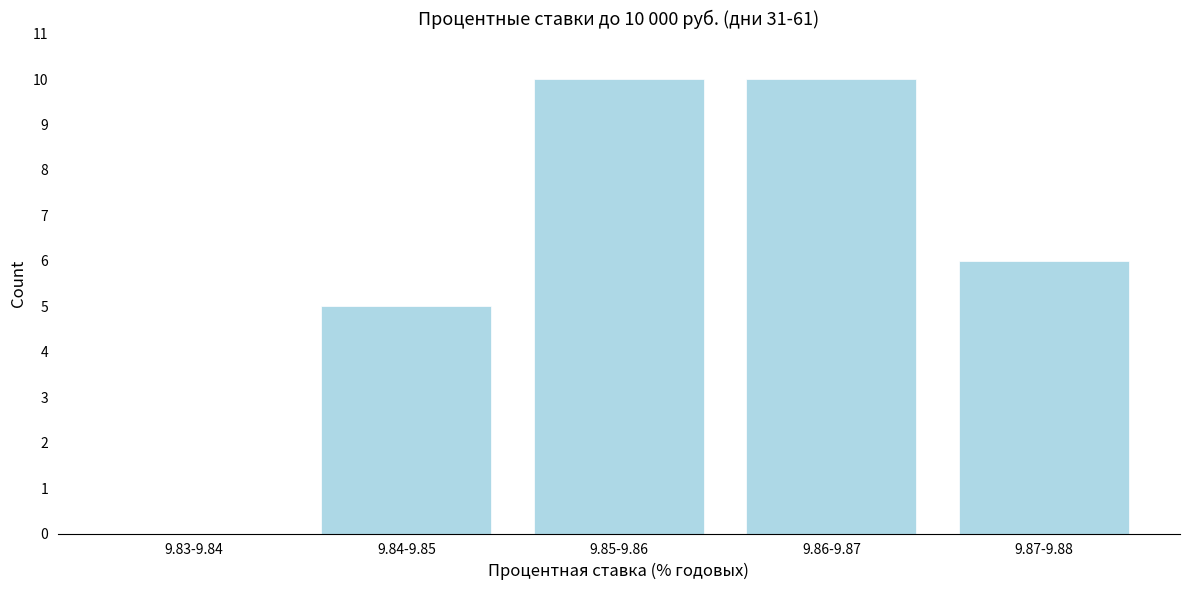

Reading left to right, what are all the values shown in this chart?

9.83-9.84=0	9.84-9.85=5	9.85-9.86=10	9.86-9.87=10	9.87-9.88=6